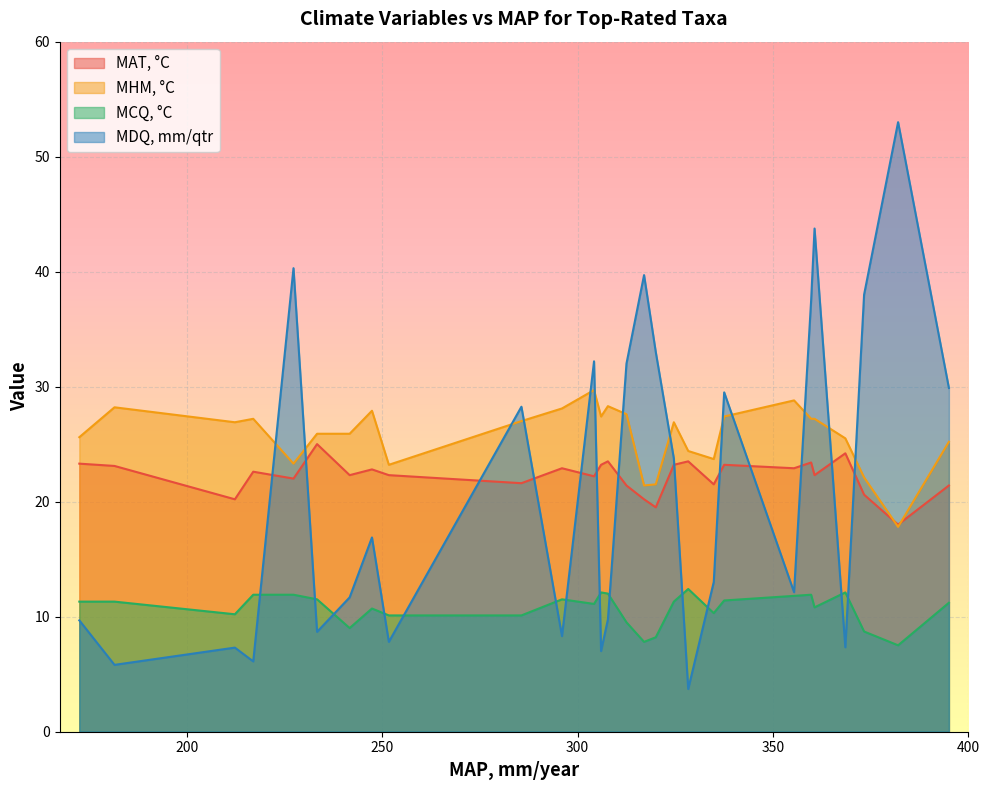

How many times do MHM, °C and MAT, °C cross each other?

2